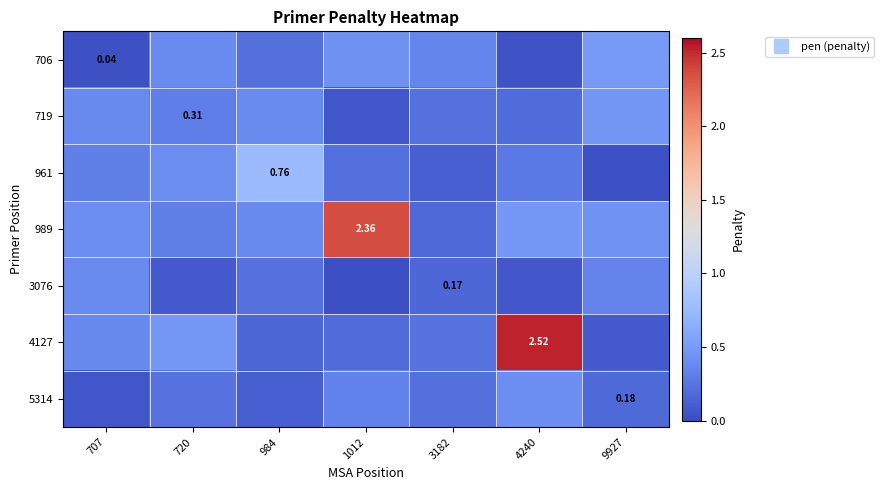

What is the average value of the 5314 series?

0.2